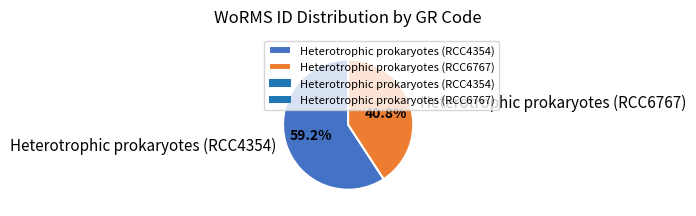

Count the number of slices in the pie.

2